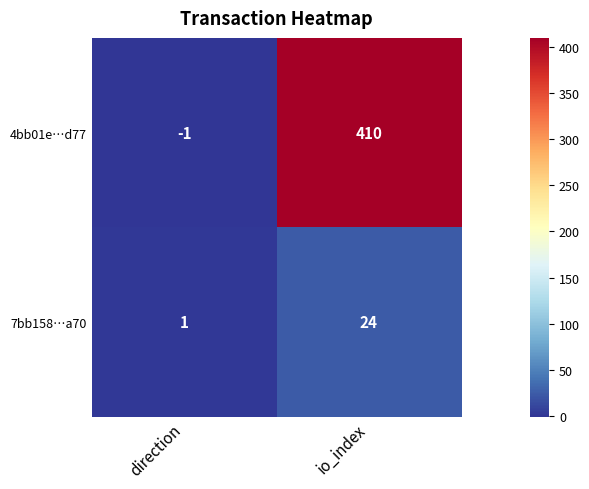

True or false: 4bb01e…d77 has a value of -1 at direction.

True